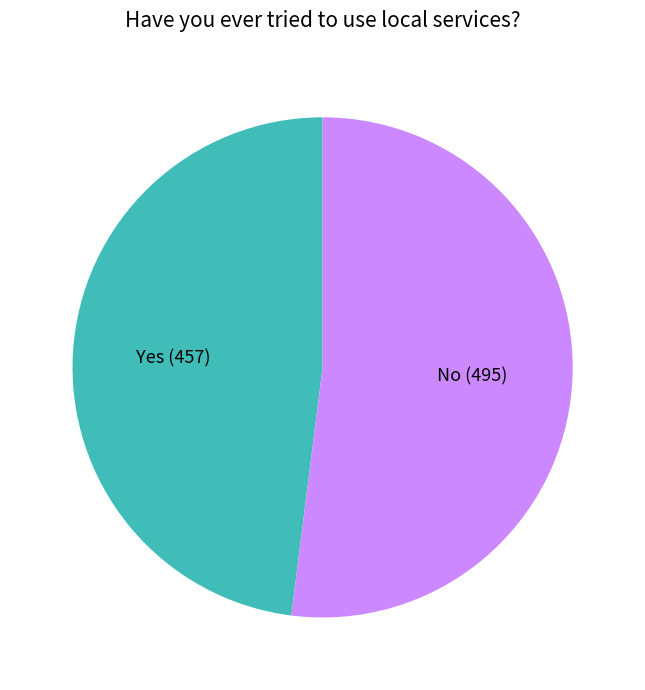

Count the number of slices in the pie.

2